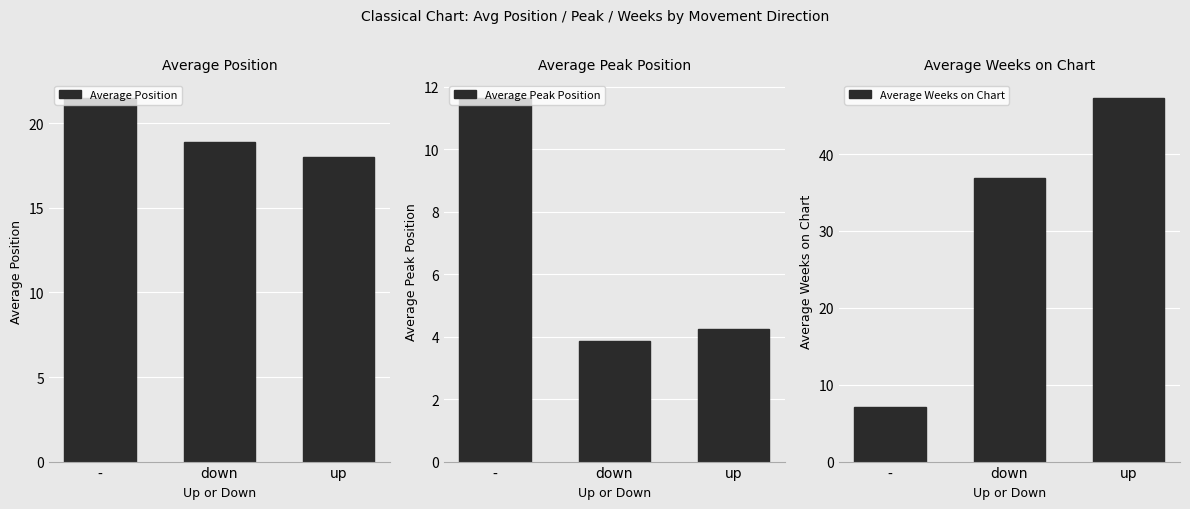

The value of Average Position at down is 18.9. True or false?

True